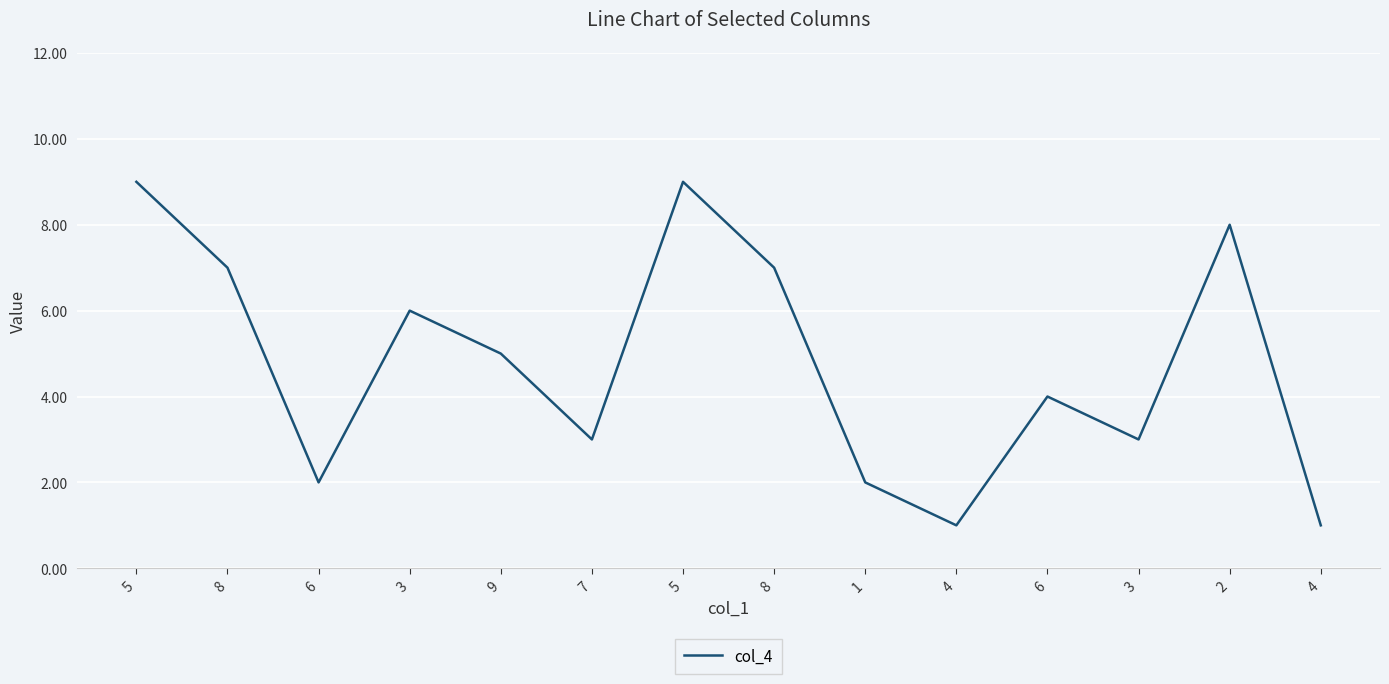

The chart shows a value of 3 at 7. True or false?

True